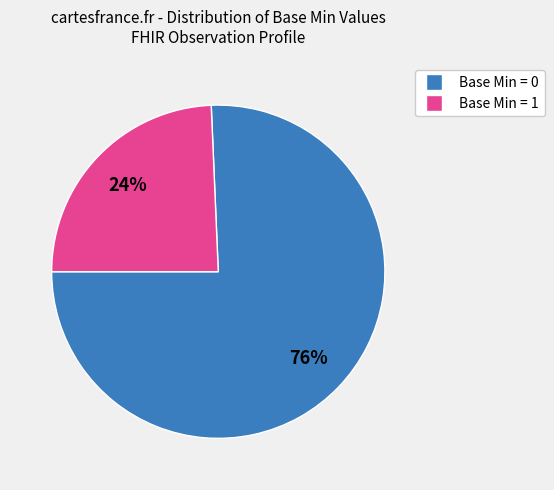

To the nearest percent, what is the average slice percentage?

50%